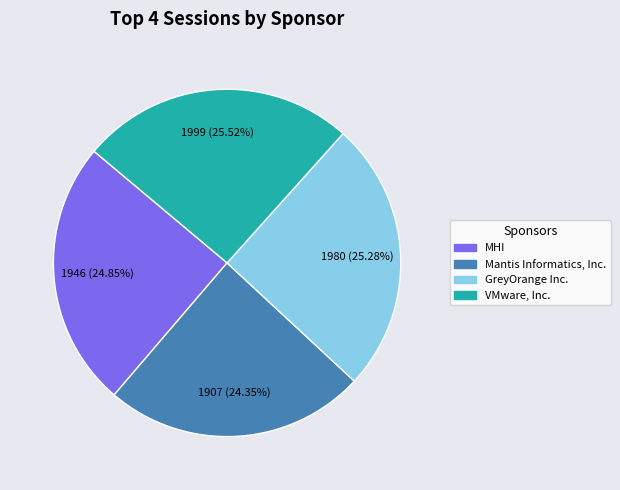

Between MHI and VMware, Inc., which is larger?

VMware, Inc.